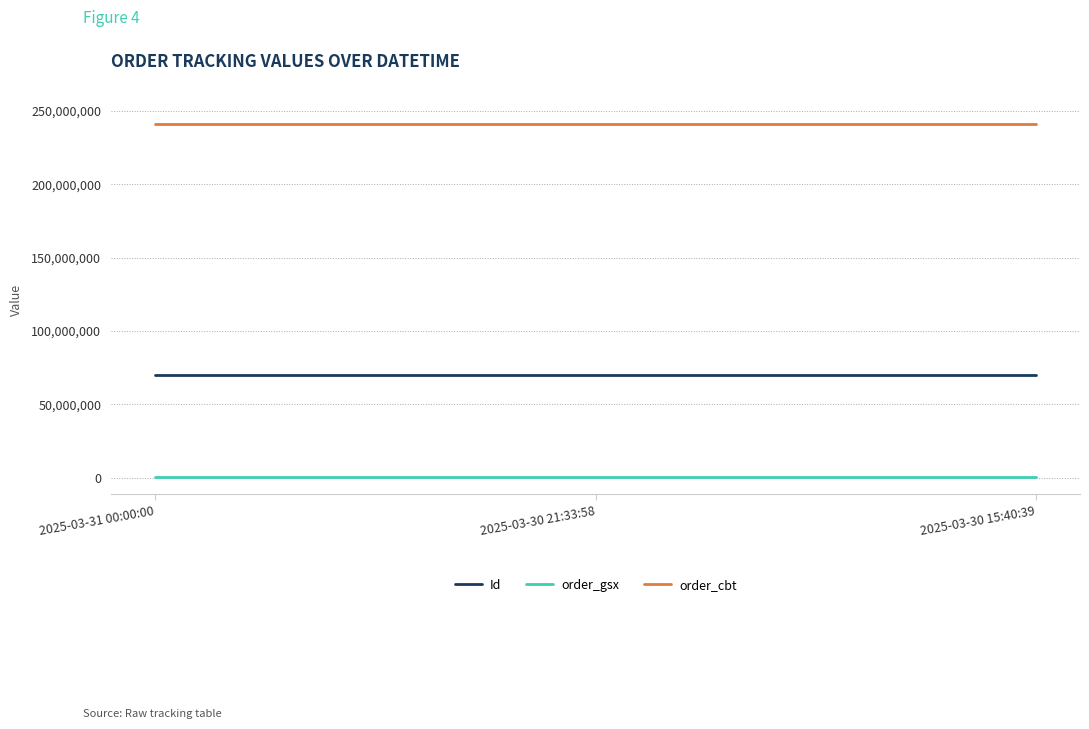

What is the lowest value of the order_cbt series?

241513232